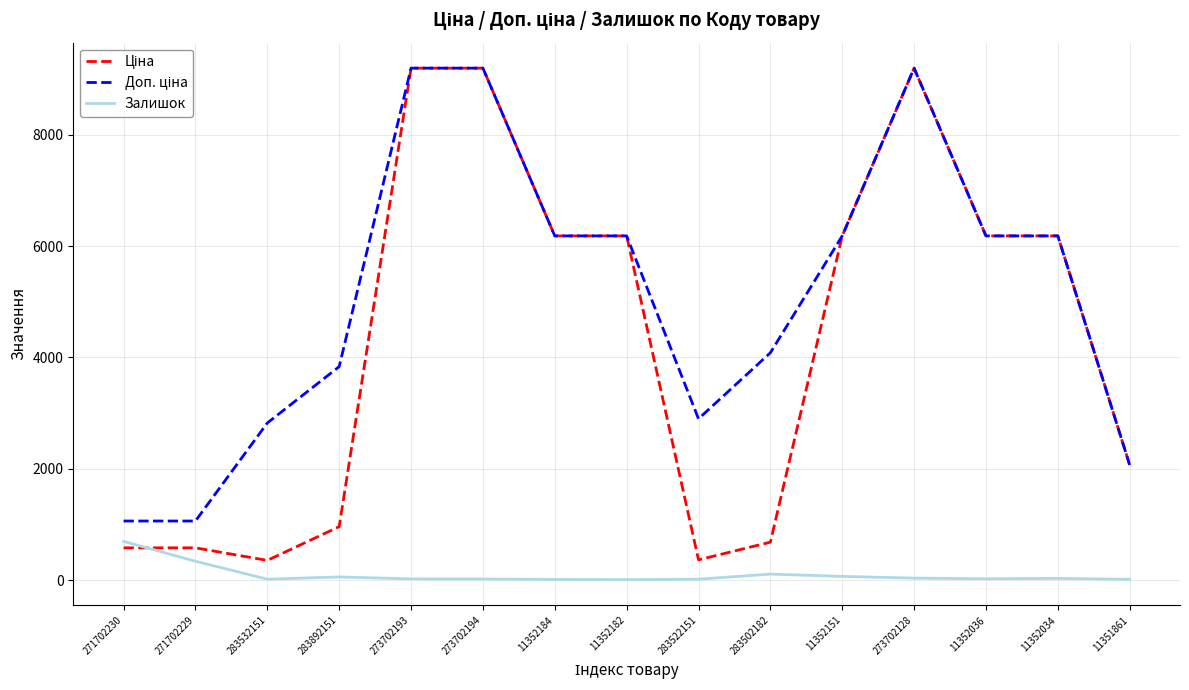

What is the maximum value shown in the chart?

9196.3